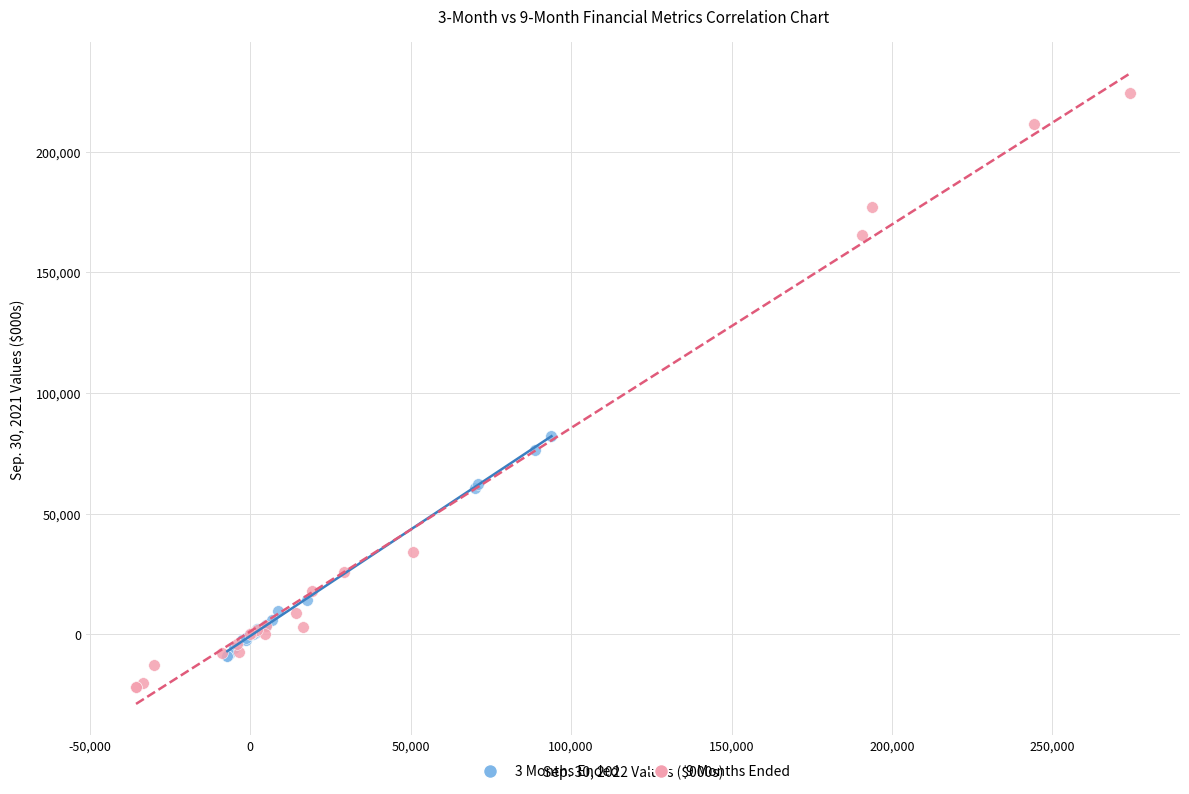

Which series contains the highest Y value?

9 Months Ended